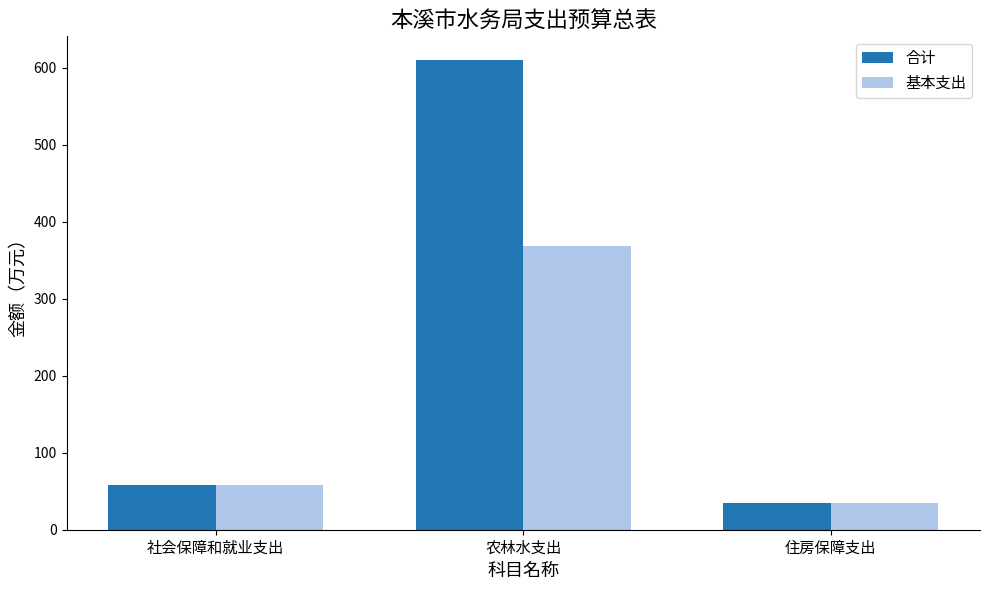

At which category is the sum across all series the highest?

农林水支出